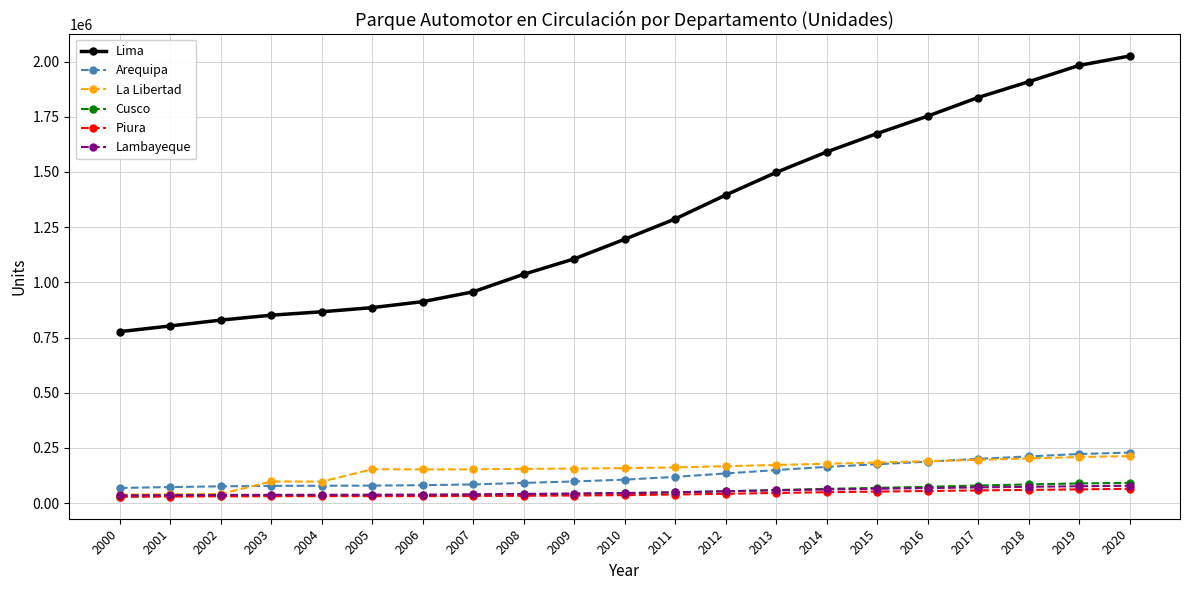

Which series changed the most between 2002 and 2005?

La Libertad